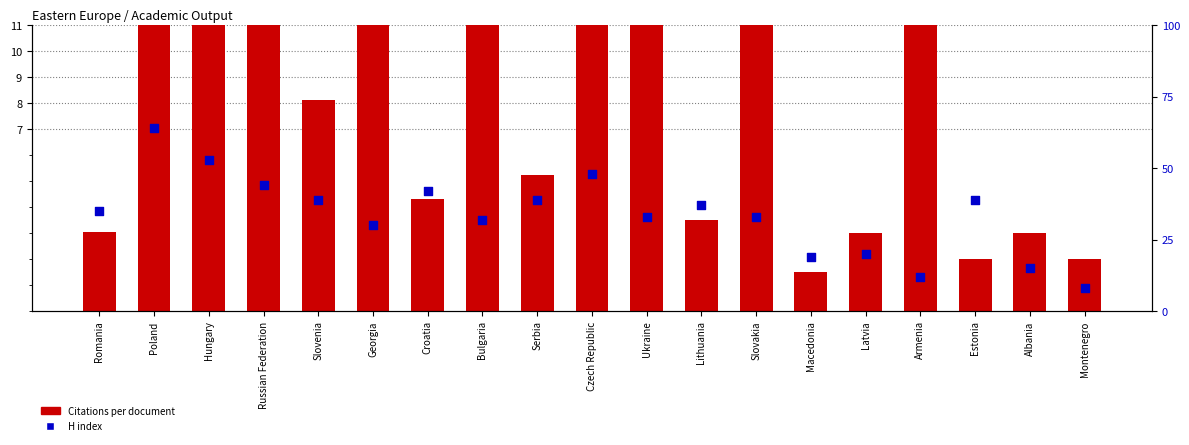

Which series reaches the minimum Y coordinate?

Citations per document